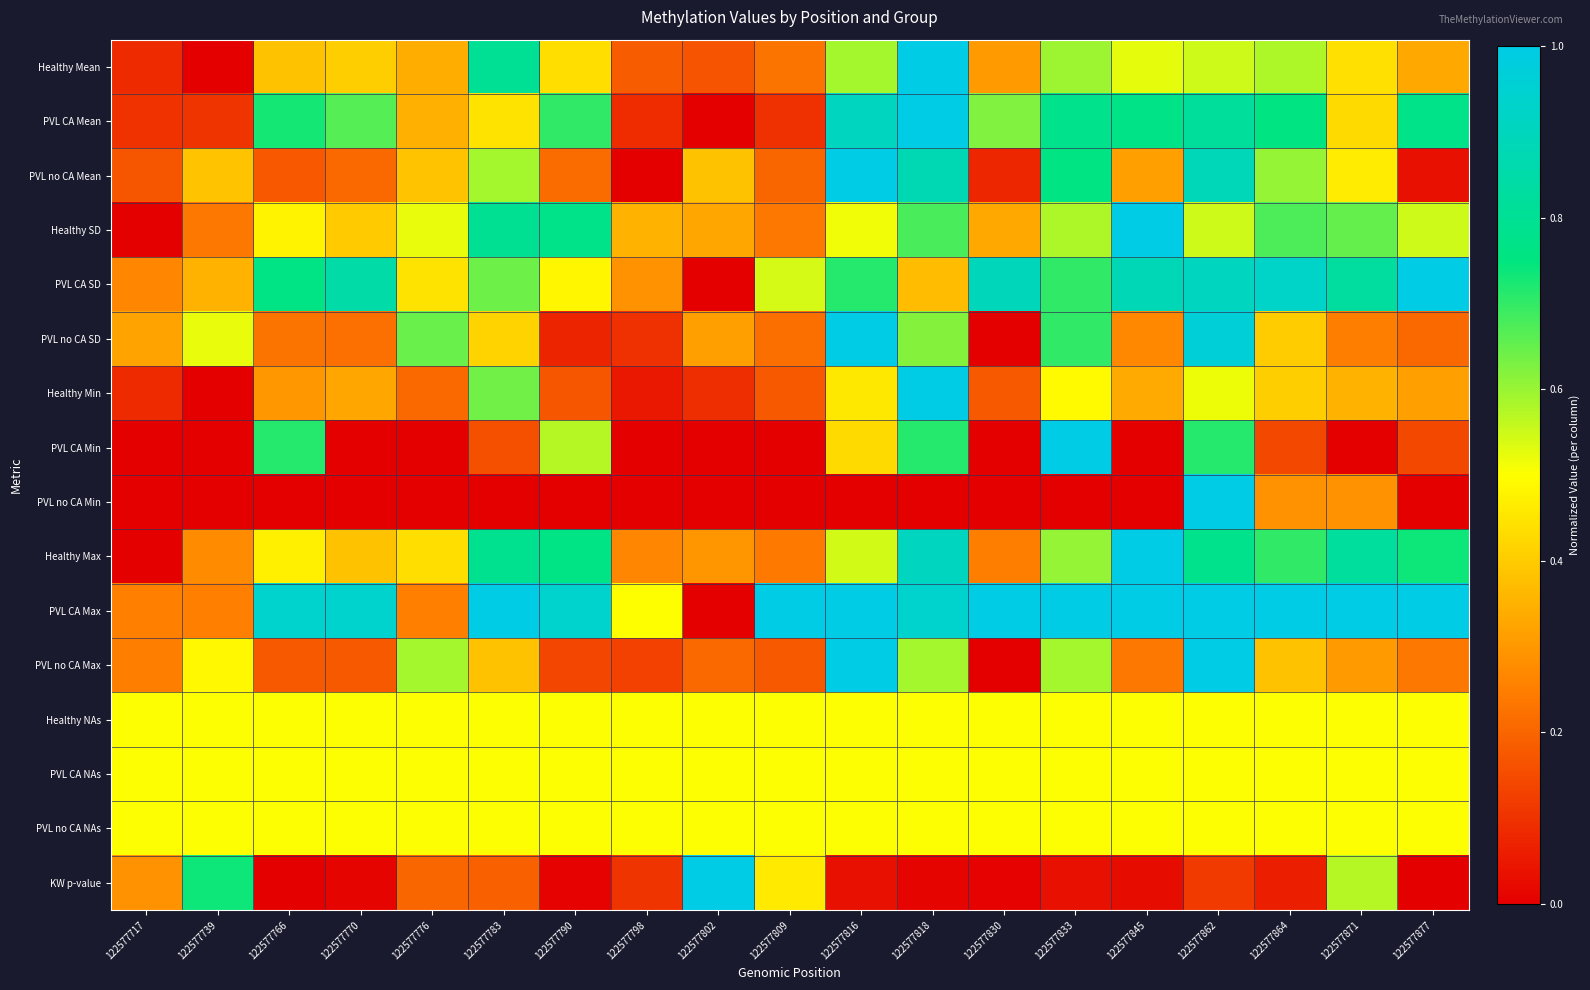

At how many categories does at least one series exceed 0?

19